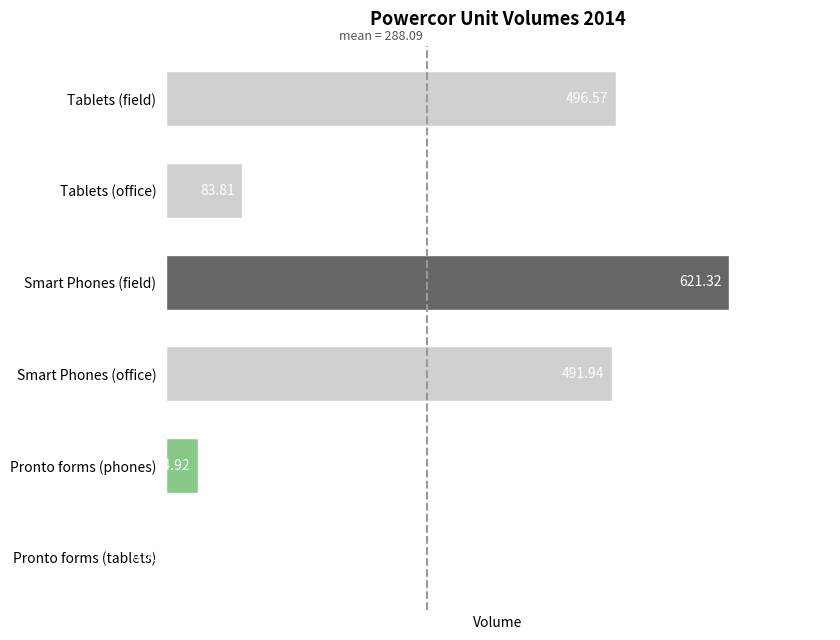

What is the sum of the values at Pronto forms (phones) and Tablets (office)?

118.7